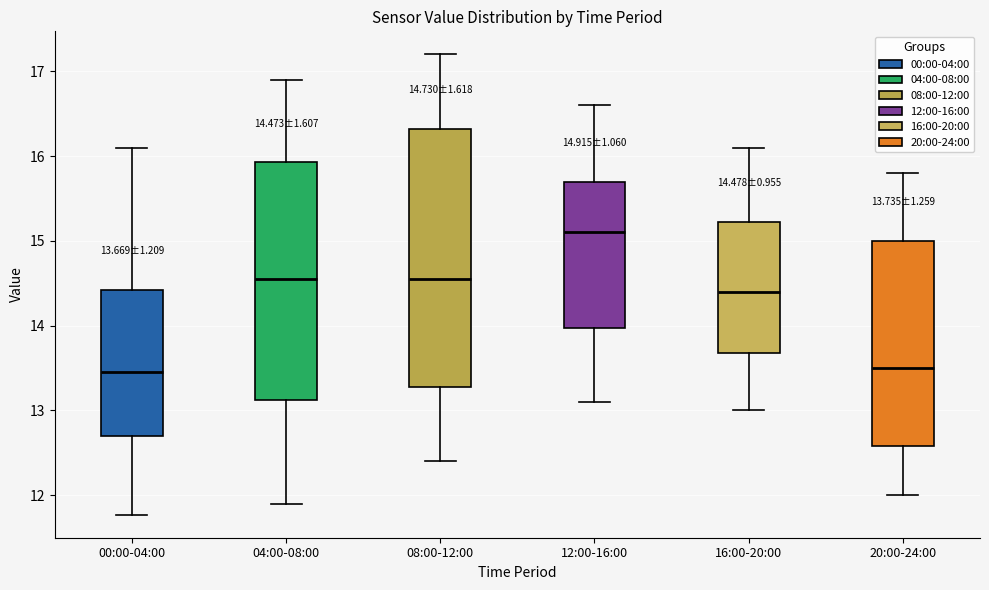

Comparing the boxes themselves (not the whiskers), which one is the tallest?

08:00-12:00